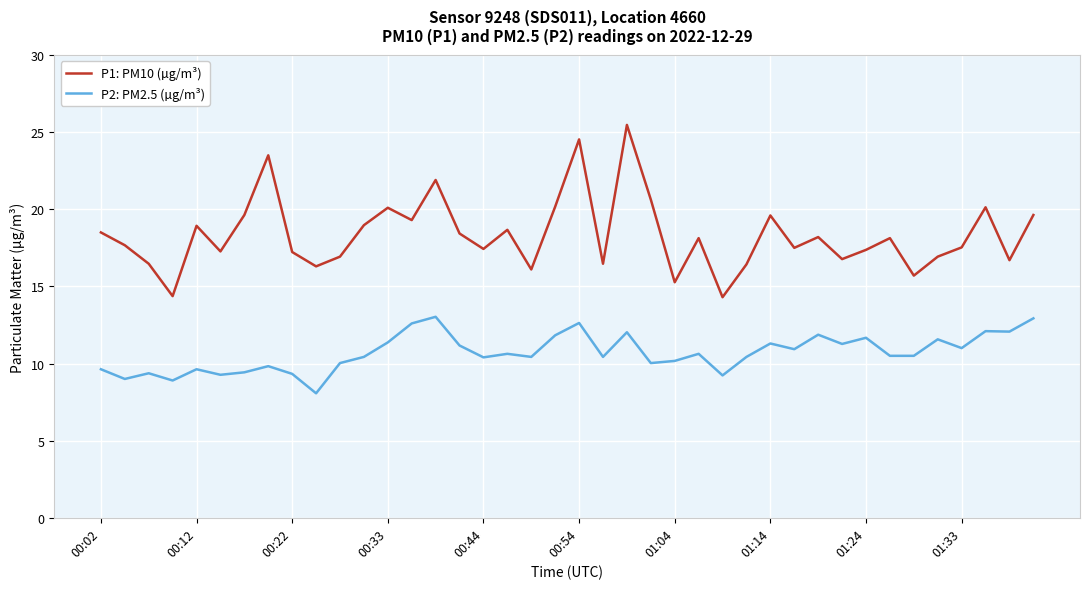

Which series has the largest total across all categories?

P1: PM10 (µg/m³)